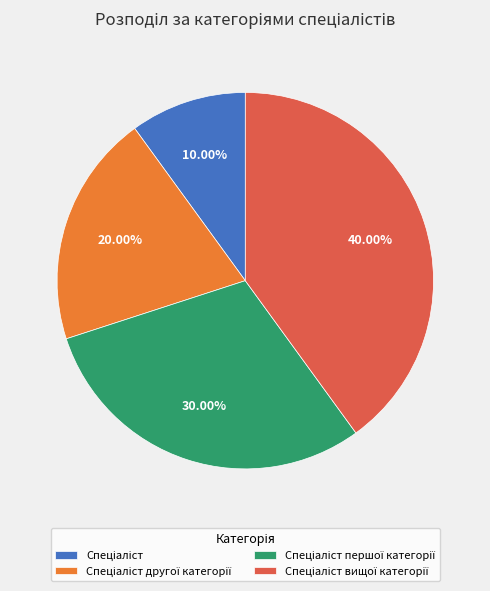

Does any single category account for the majority?

No